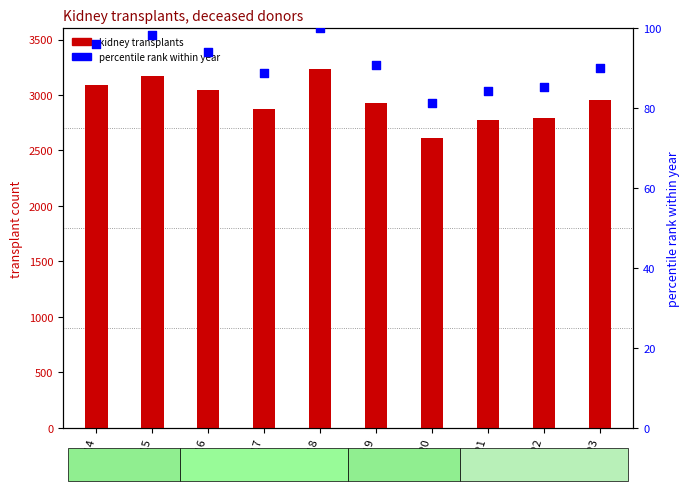

Which series has the widest spread of Y values?

kidney transplants